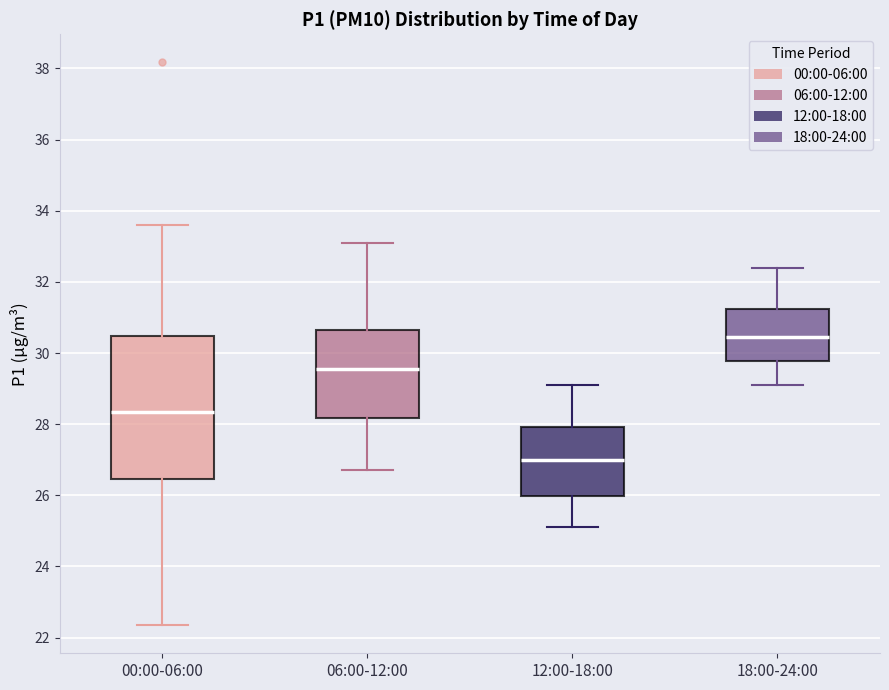

Comparing the boxes themselves (not the whiskers), which one is the tallest?

00:00-06:00